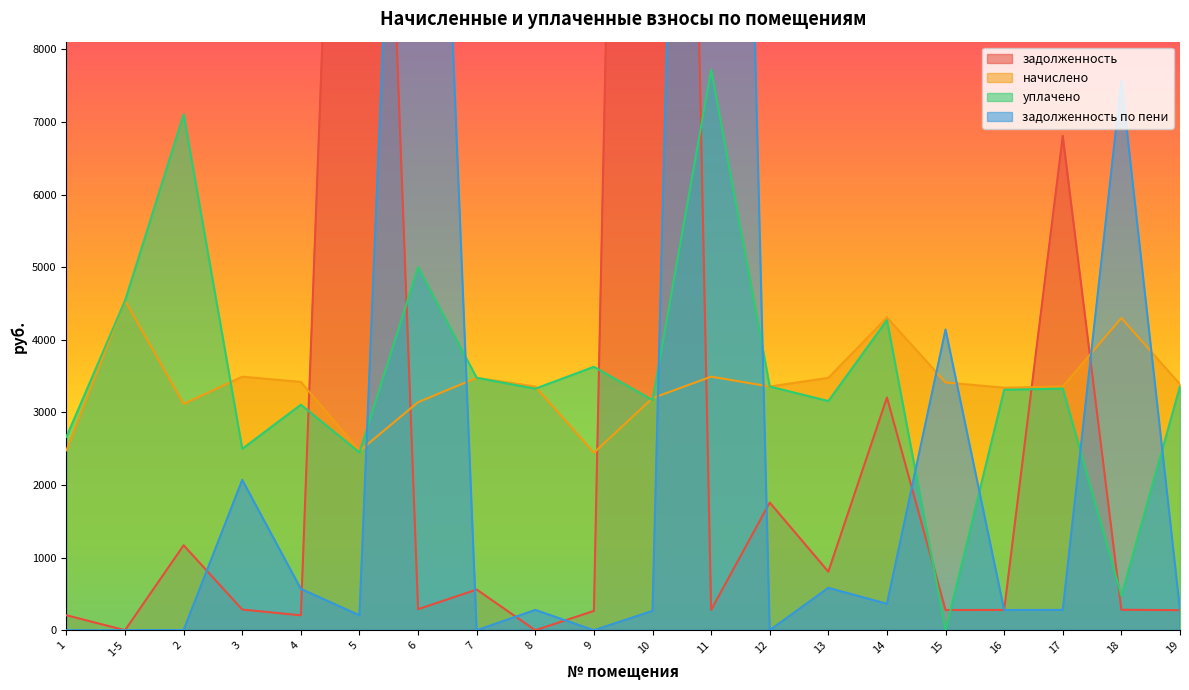

Between which two adjacent categories do задолженность and уплачено first intersect?

4 and 5